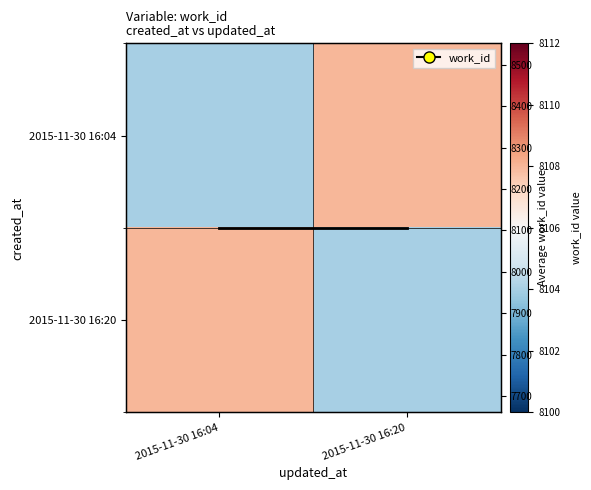

What value does the col mean work_id series have at 2015-11-30 16:04?

8106